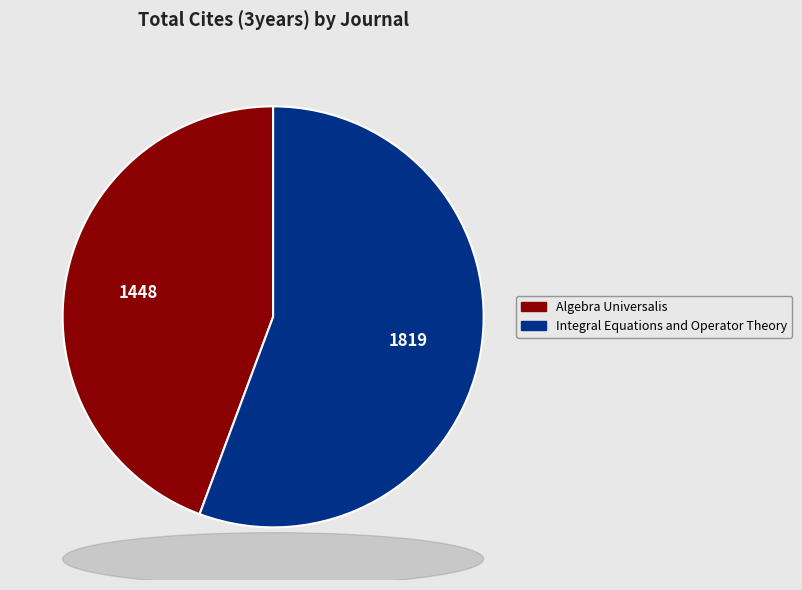

Rank the categories by value from lowest to highest.

Algebra Universalis, Integral Equations and Operator Theory